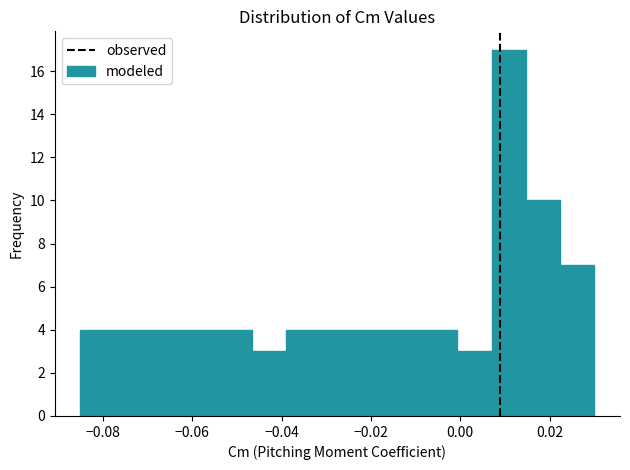

Read against the x-axis, roughly where is the centre of the tallest bar?

0.010